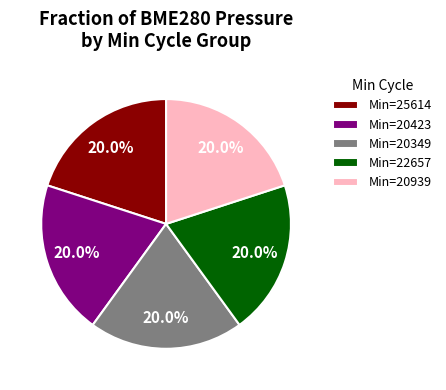

How many segments does this pie chart have?

5